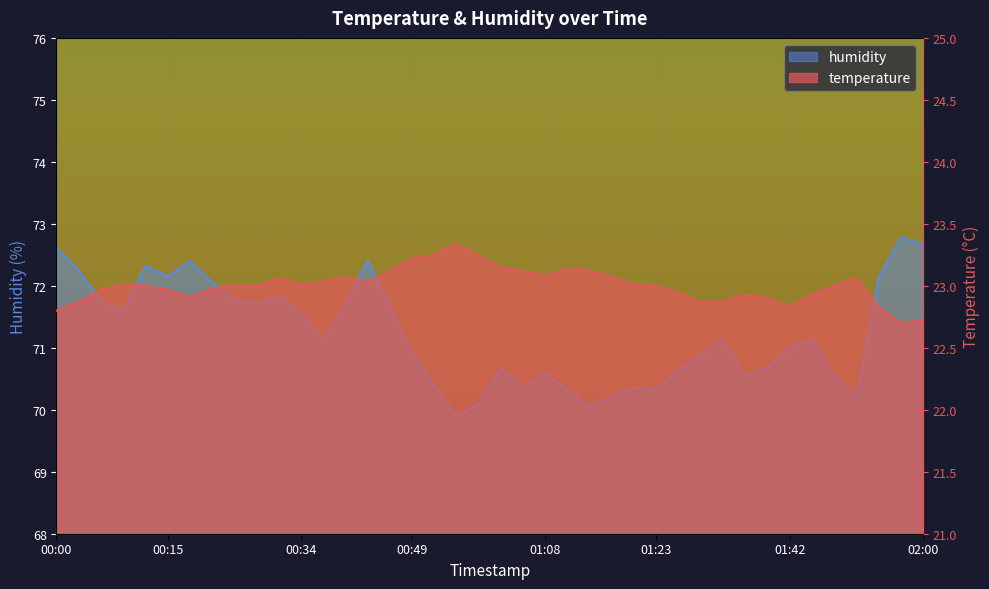

At which label does humidity reach its minimum?

00:55